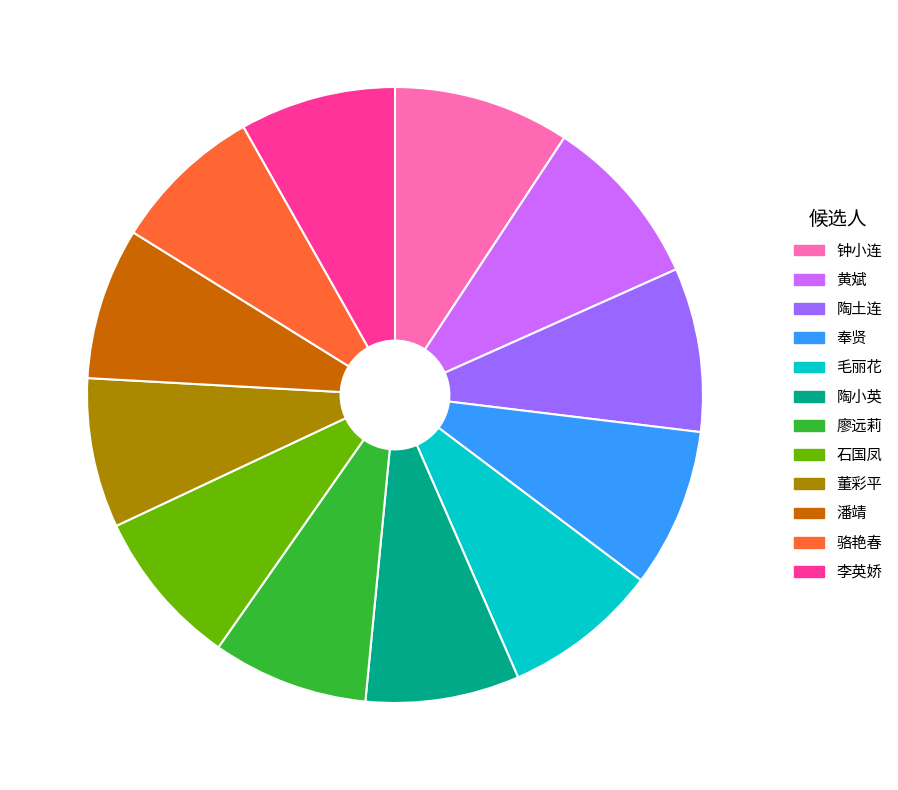

Between 陶土连 and 陶小英, which is larger?

陶土连